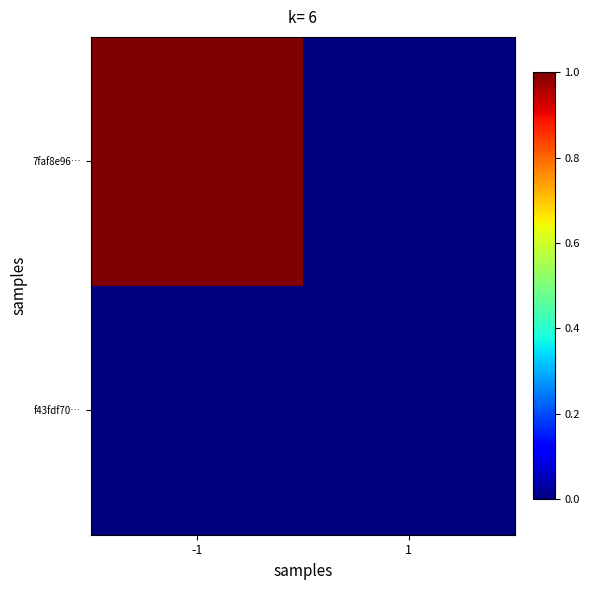

Reading right to left, what are all the values shown in this chart?

7faf8e96…: 1=0	-1=1
f43fdf70…: 1=0	-1=0